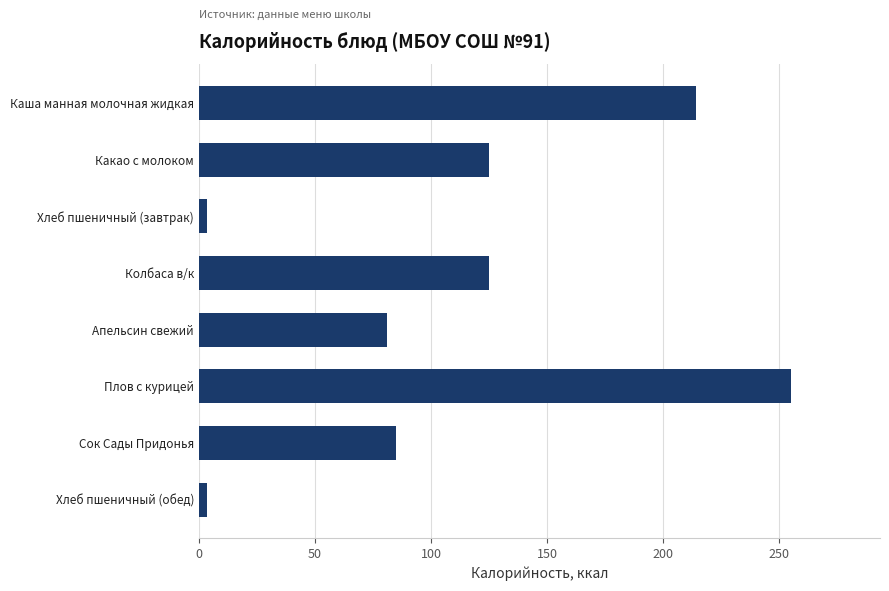

What is the average value?

111.5